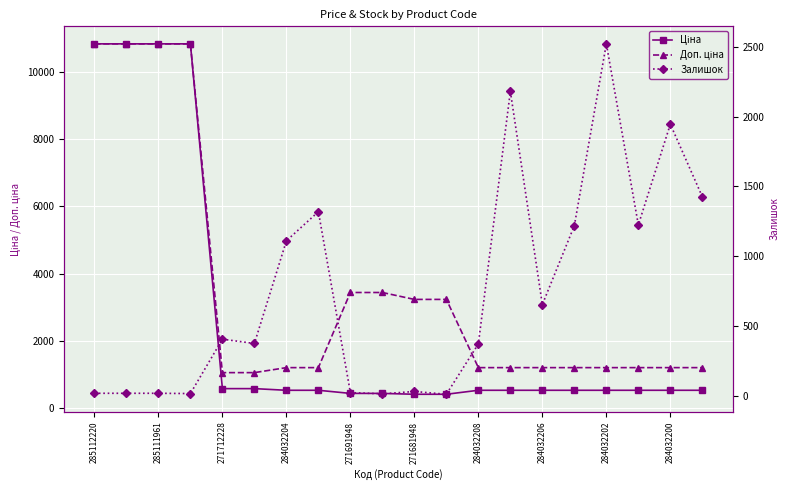

What is the sum of the Залишок values at 19 and 271712228?

1443.0